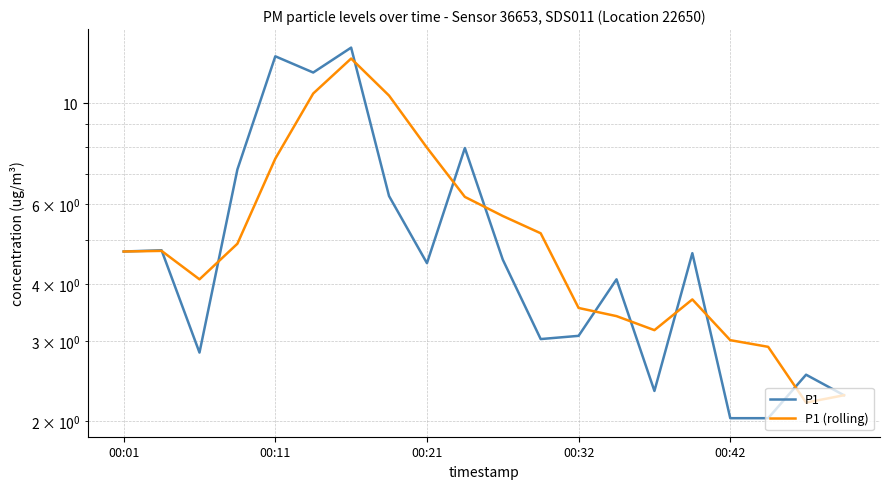

How many lines are shown in the chart?

2